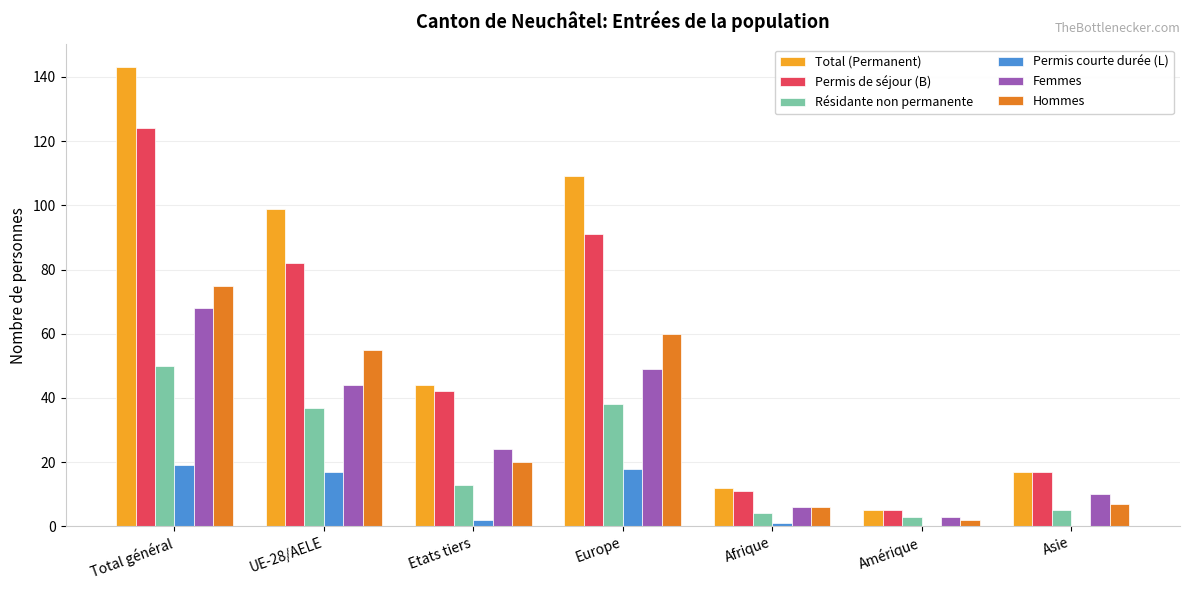

What is the greatest value displayed?

143